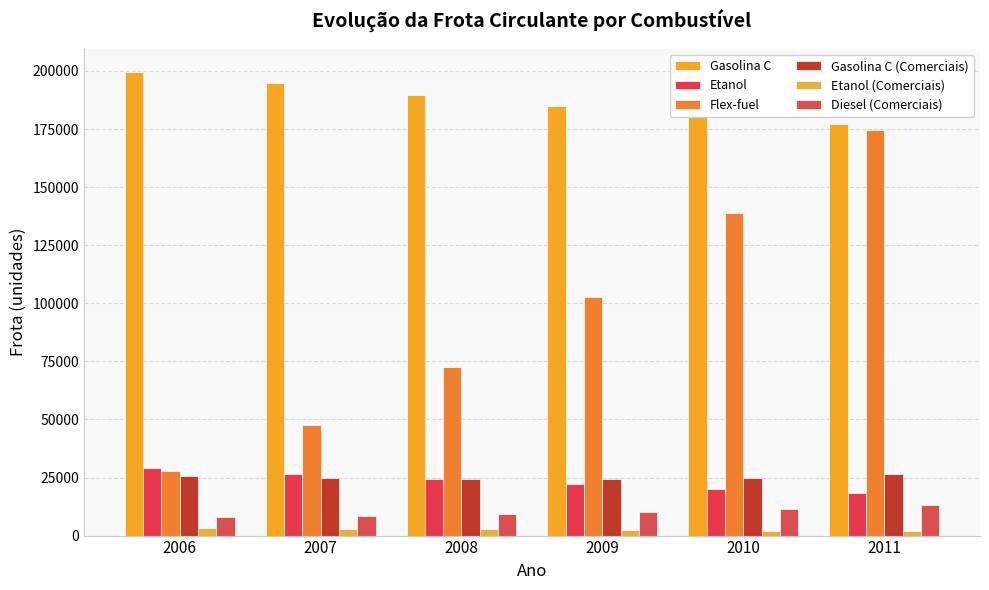

Rank the series at 2010 from lowest to highest value.

Etanol (Comerciais), Diesel (Comerciais), Etanol, Gasolina C (Comerciais), Flex-fuel, Gasolina C